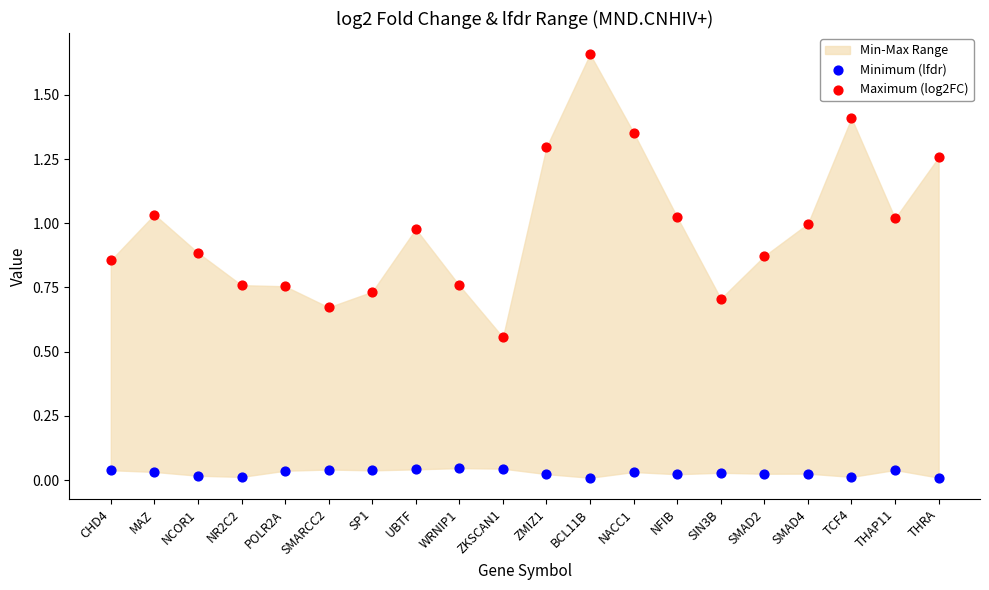

Which series contains the lowest Y value?

Minimum (lfdr)